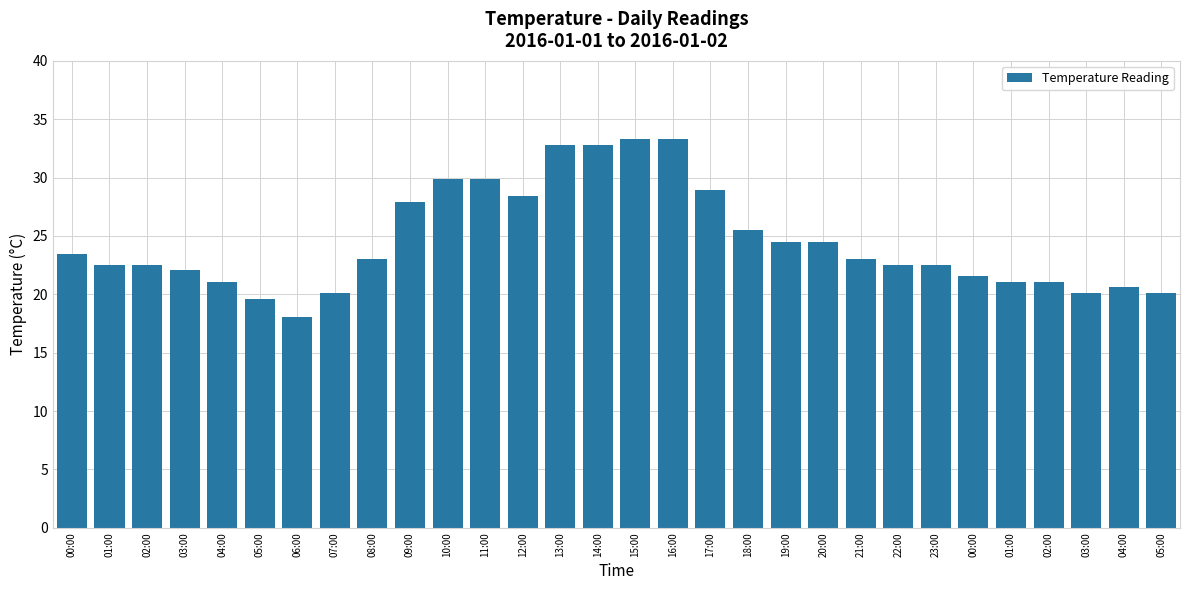

At which label does the data first exceed 23?

00:00